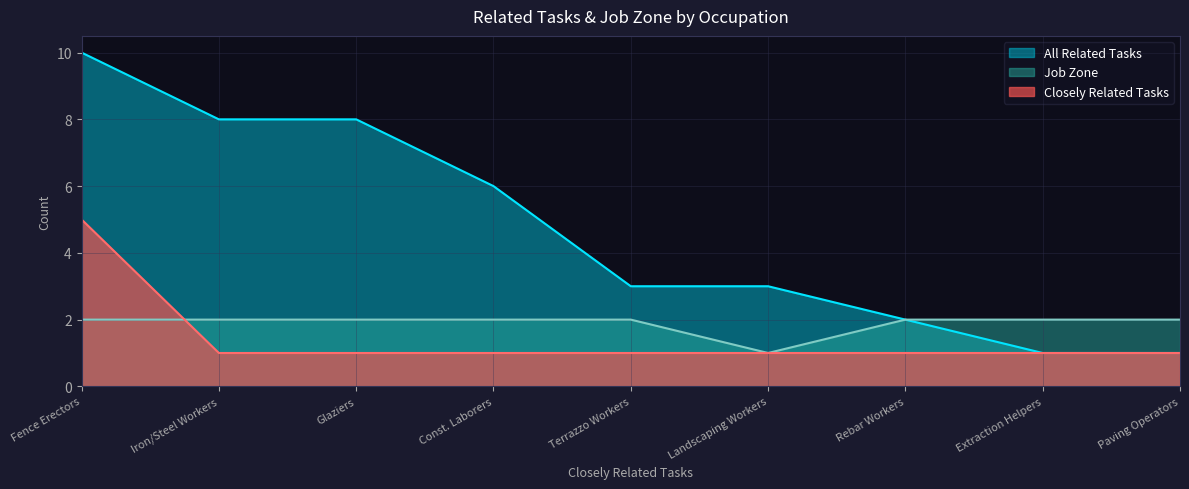

Does the chart display data point markers on the line(s)?

No